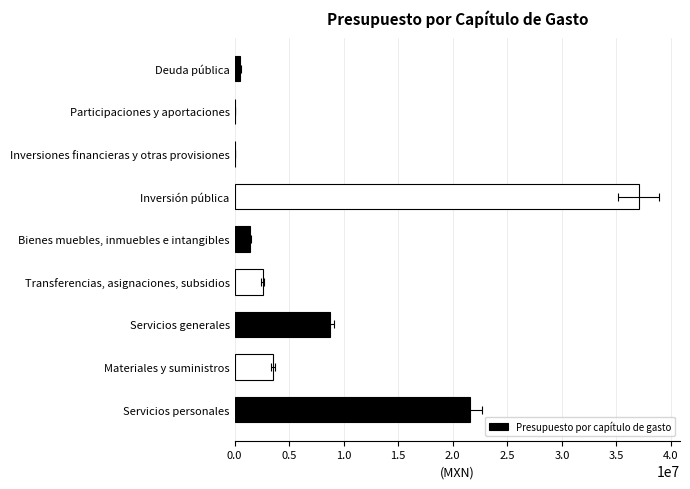

What is the sum of the values at 3.5 and 0.5?

3533863.9